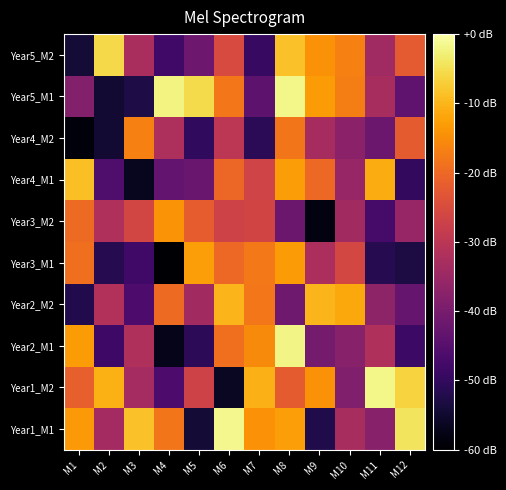

What is the greatest value displayed?

-1.5